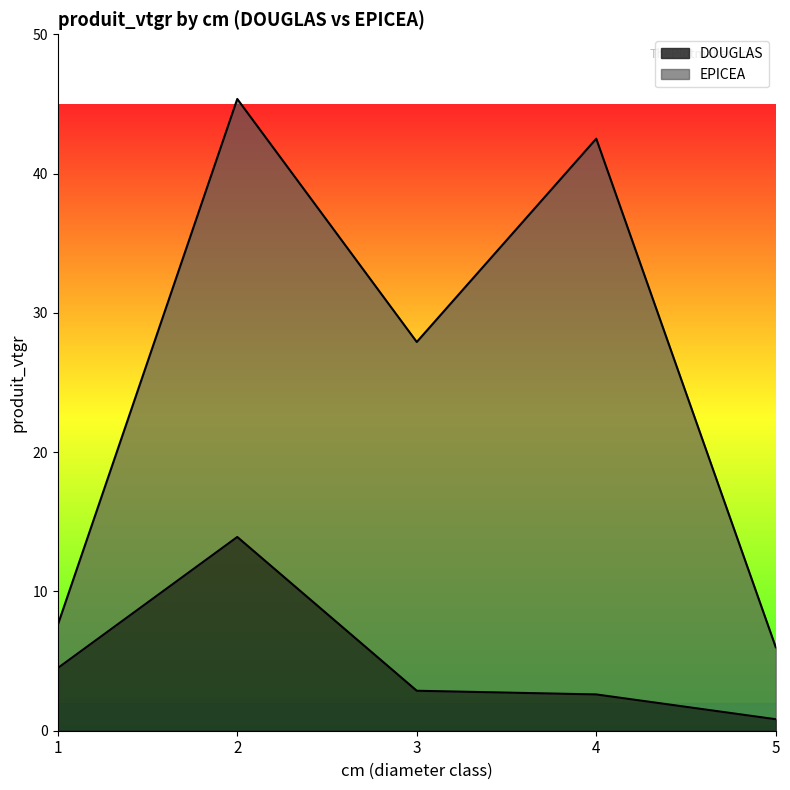

The value at 4 is 1.3. True or false?

False